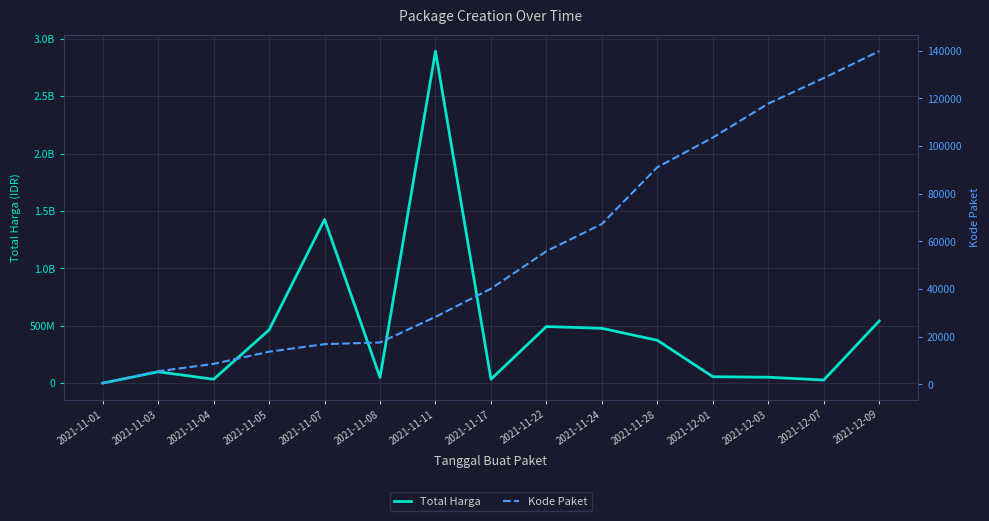

At which label does Total Harga reach its peak?

2021-11-11